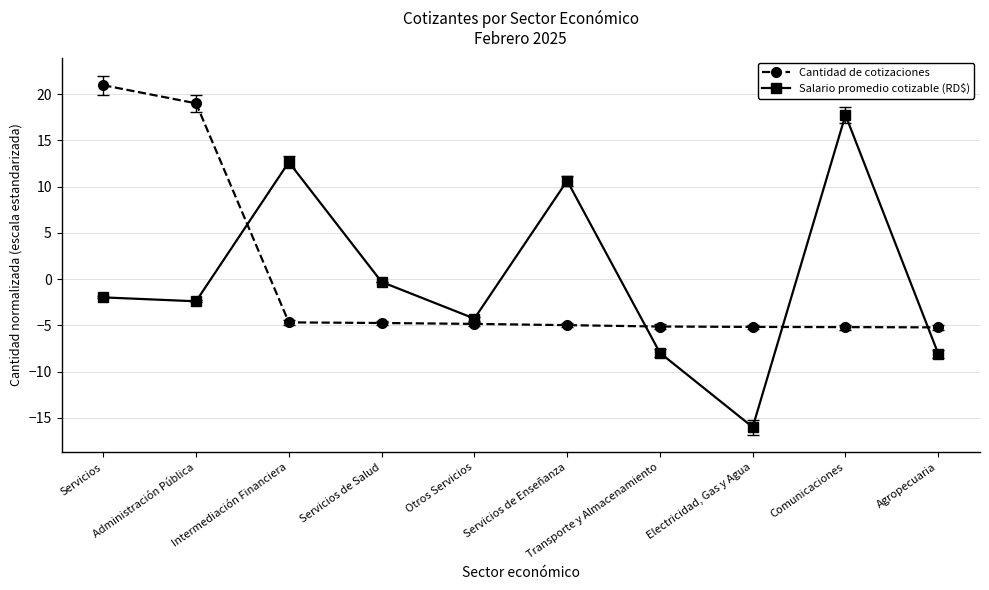

What is the spread (max minus min) of values at Transporte y Almacenamiento?

2.8